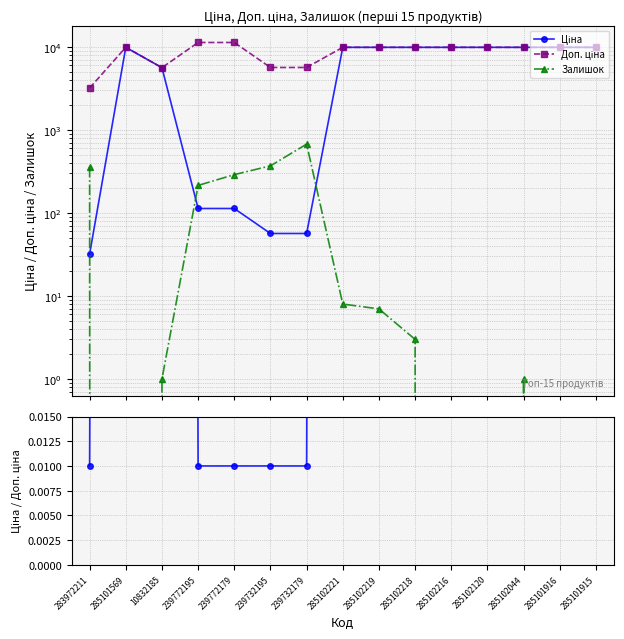

Rank the series at 285102221 from highest to lowest value.

Ціна, Доп. ціна, Залишок, Ціна / Доп. ціна